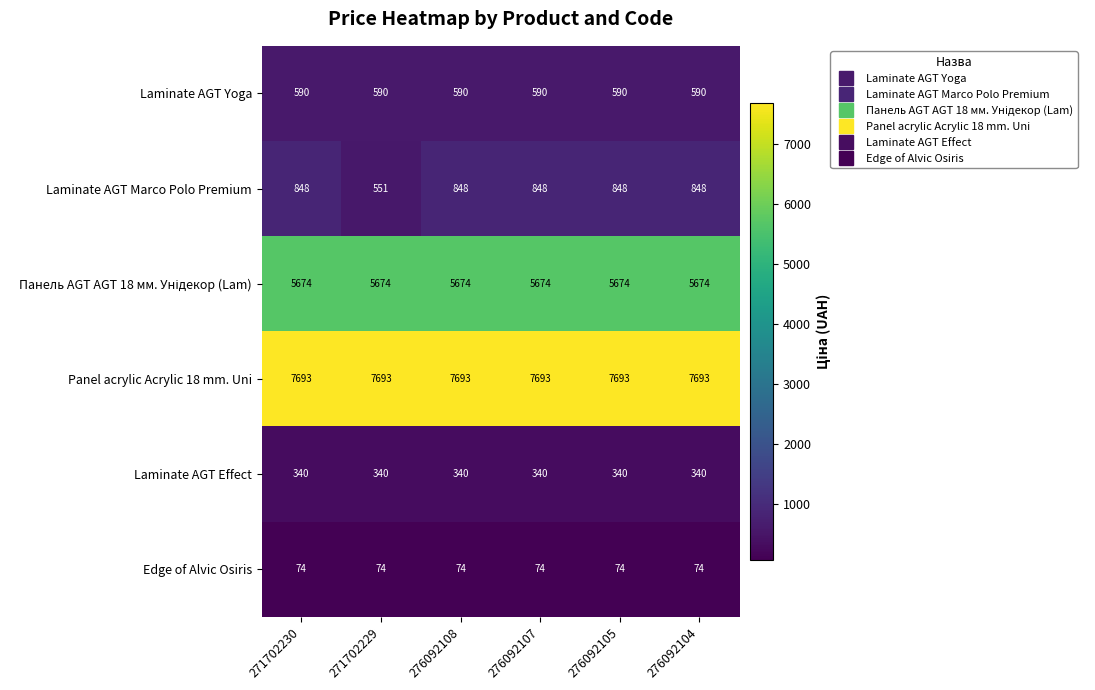

Is the value of Panel acrylic Acrylic 18 mm. Uni at 276092108 greater than the value of Laminate AGT Yoga at 271702230?

Yes